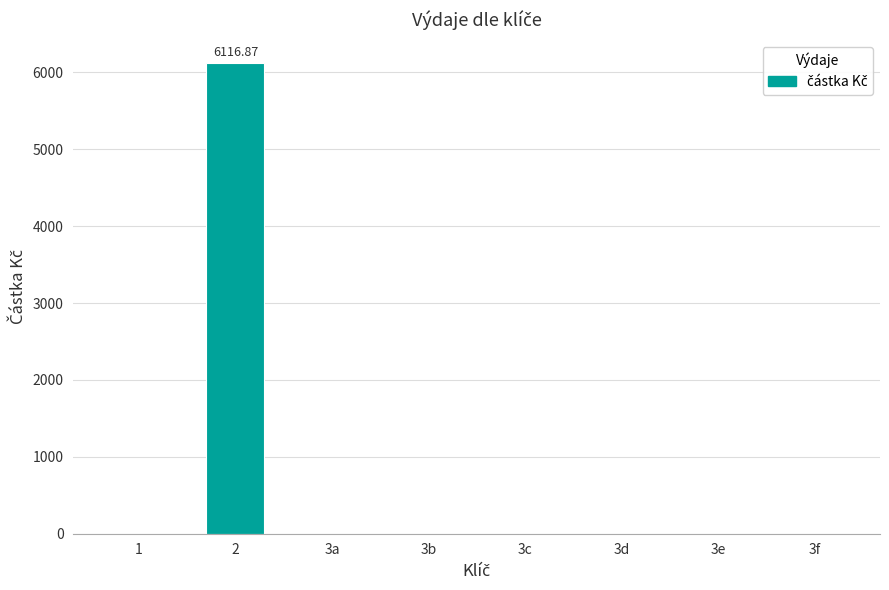

Are the bars grouped side by side (vs. stacked)?

No